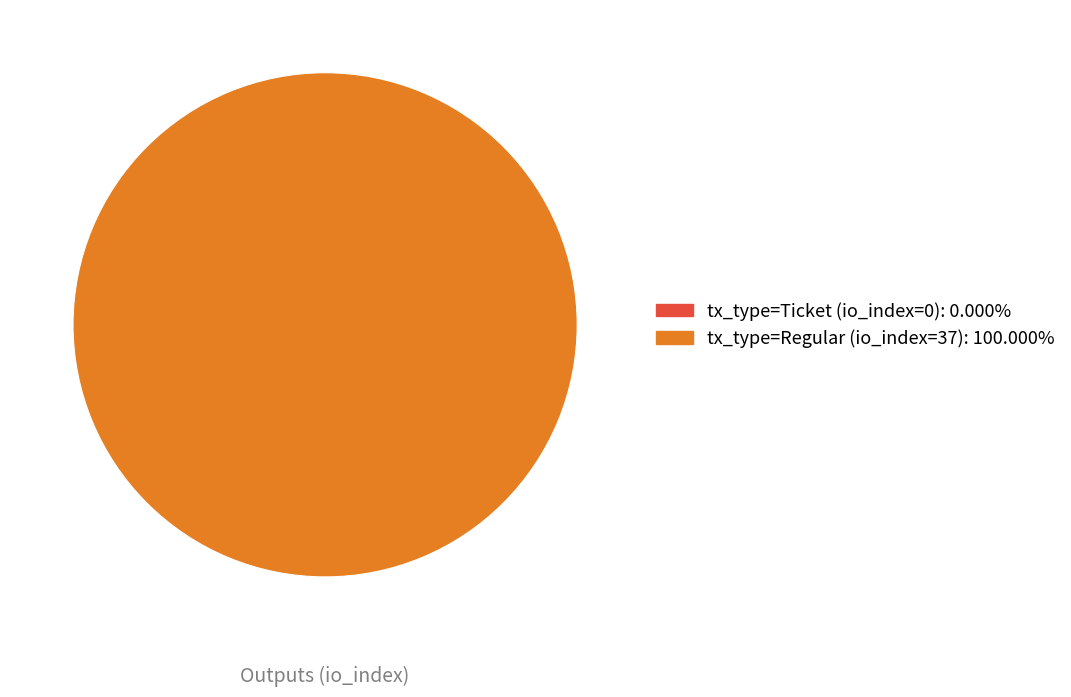

How many segments does this pie chart have?

2